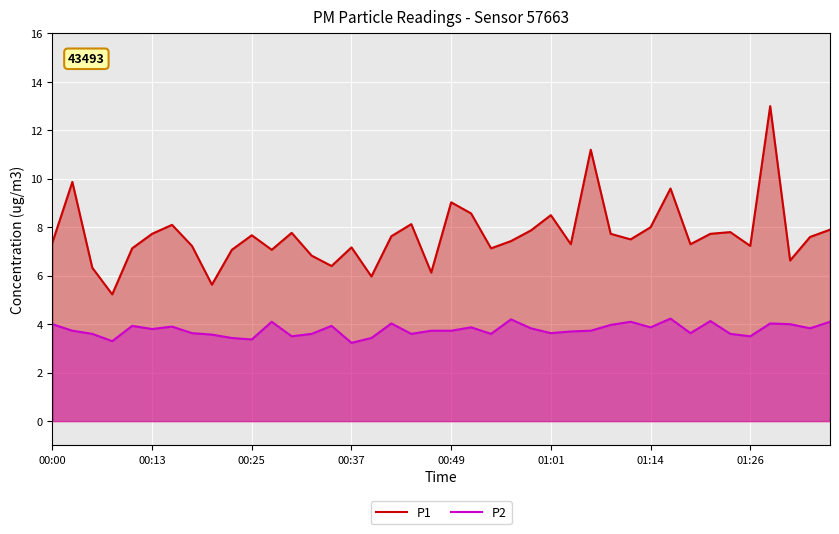

Which series has the largest range (max minus min)?

P1